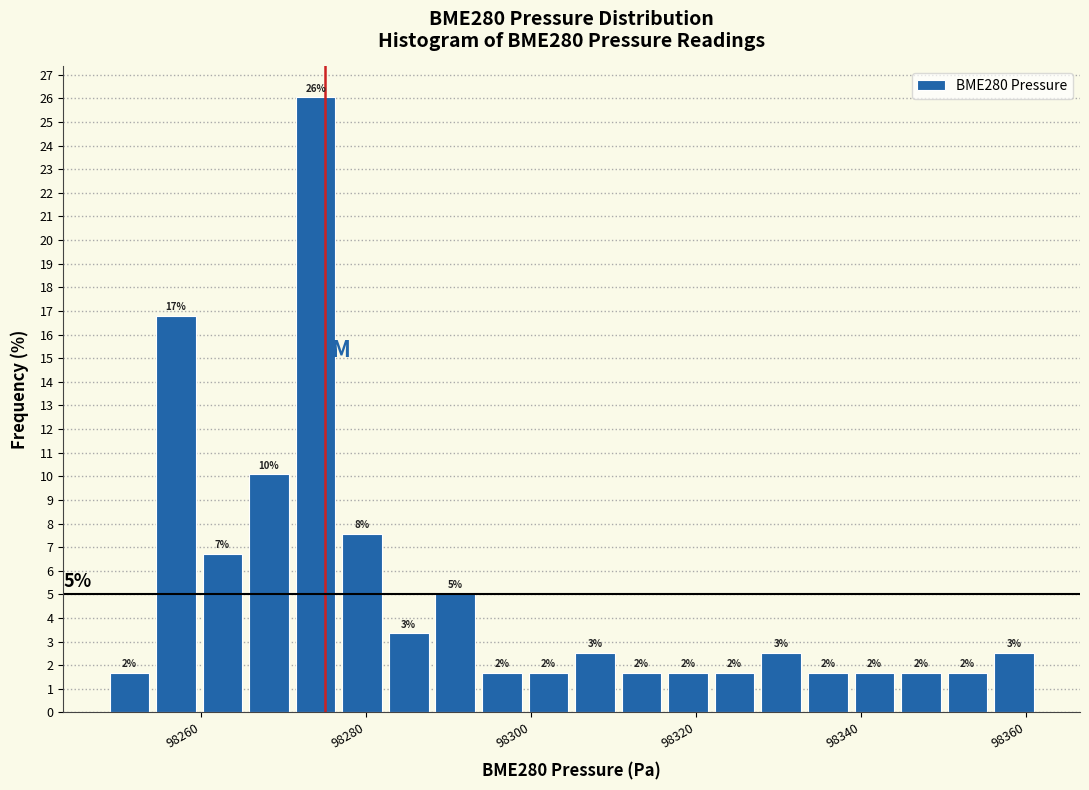

Around what value on the x-axis is the tallest bar? Give the approximate position of its centre, as read against the axis.

98274